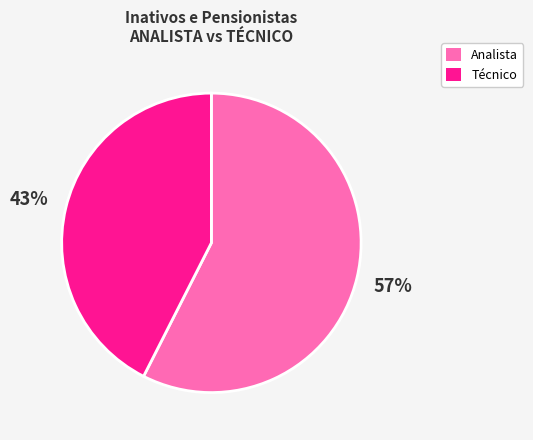

To the nearest percent, what is the average slice percentage?

50%